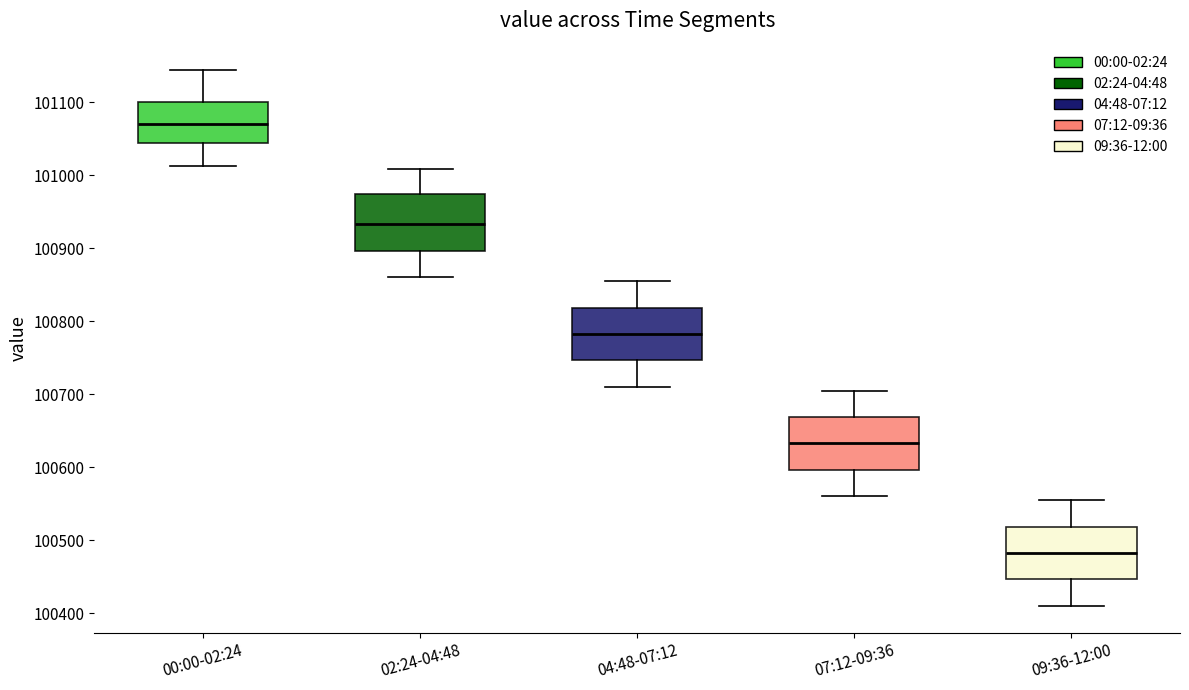

Where does the median line of the box for 04:48-07:12 sit on the y-axis? The values are not printed on the chart, so give them approximately, as read against the axis.

100780